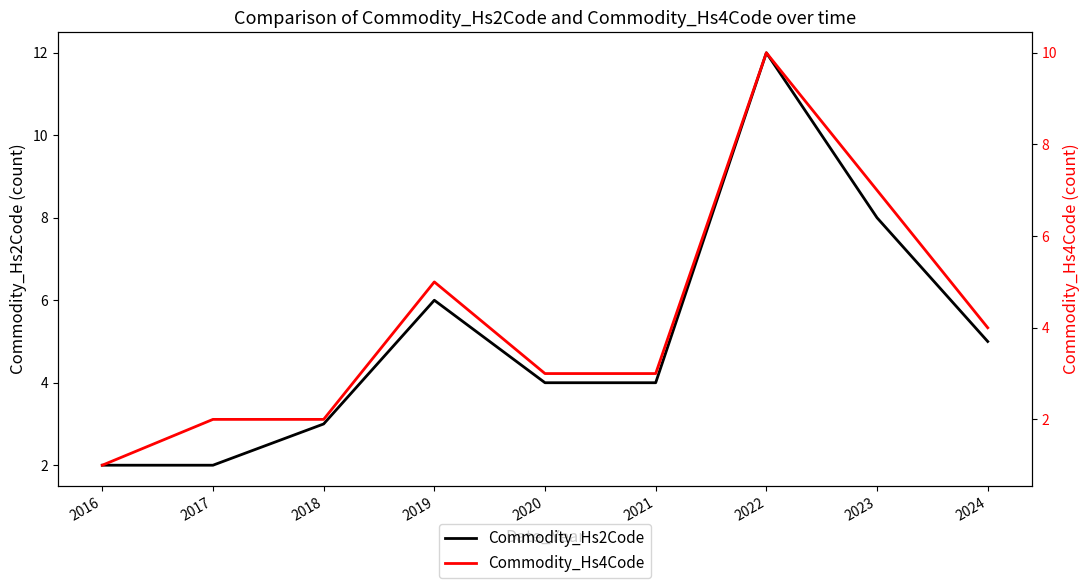

Reading left to right, list all the values displayed in this chart.

Commodity_Hs2Code: 2016=2	2017=2	2018=3	2019=6	2020=4	2021=4	2022=12	2023=8	2024=5
Commodity_Hs4Code: 2016=1	2017=2	2018=2	2019=5	2020=3	2021=3	2022=10	2023=7	2024=4